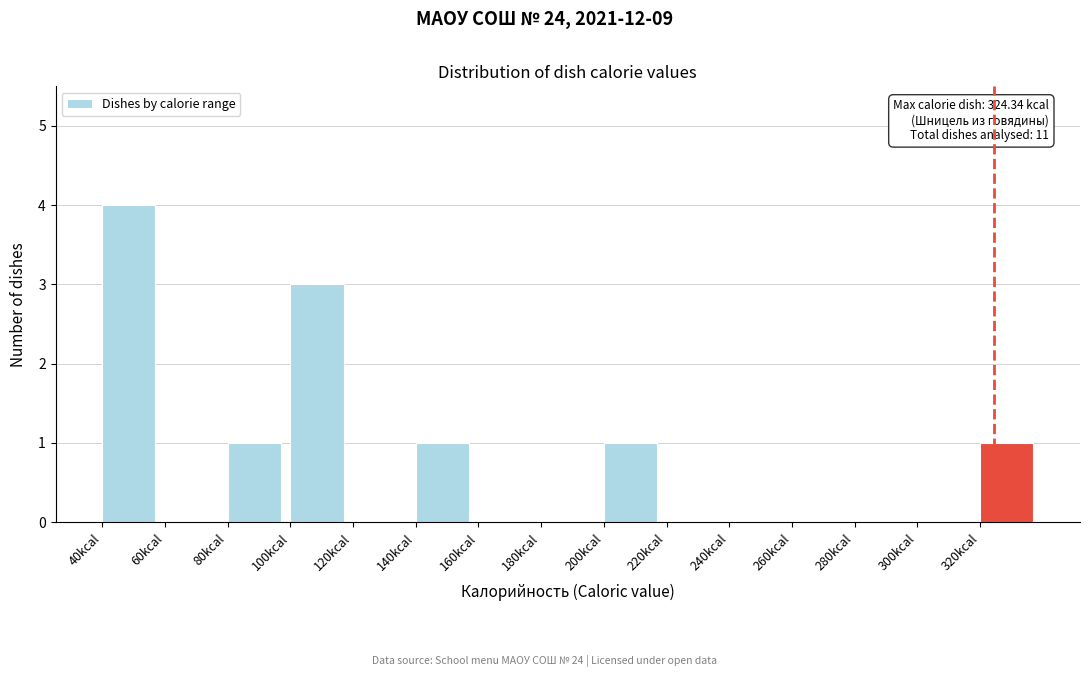

Which range on the x-axis has the tallest bar?

40 to 60